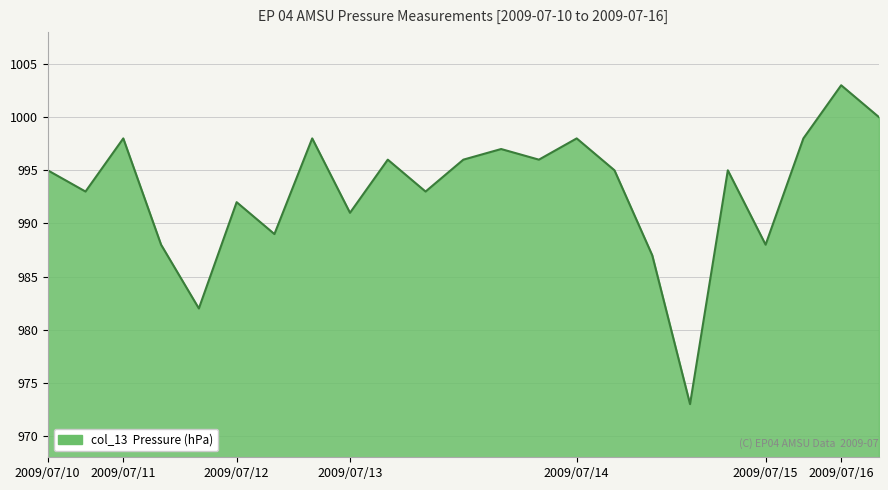

What is the greatest value displayed?

1003